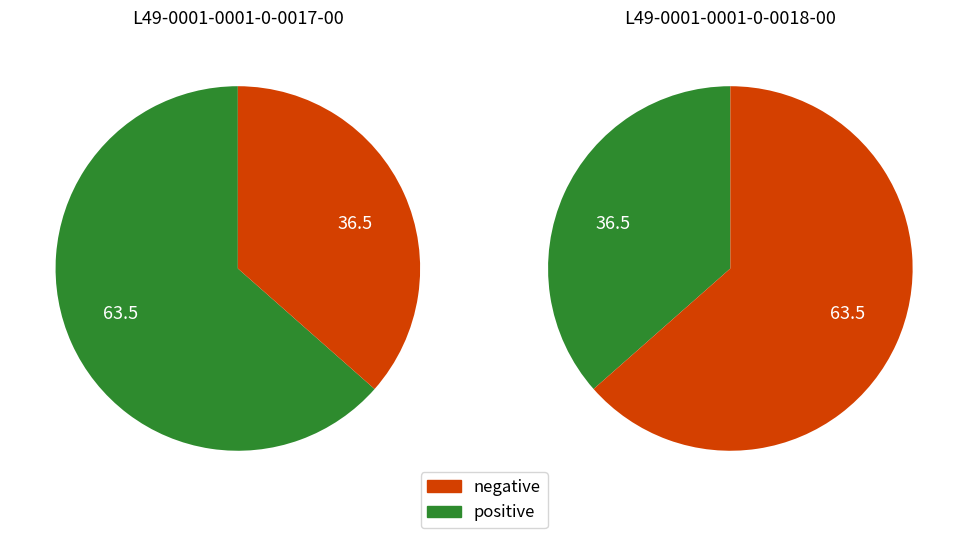

Does L49-0001-0001-0-0017-00 account for over 50% of the chart?

Yes